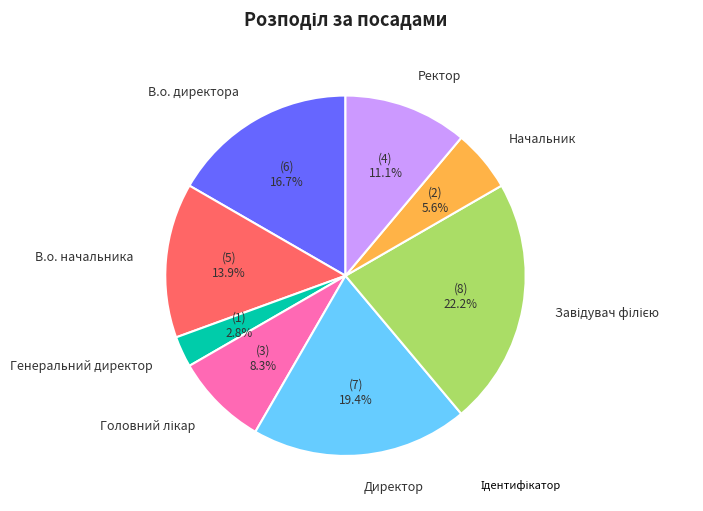

Is there a majority slice in this chart?

No